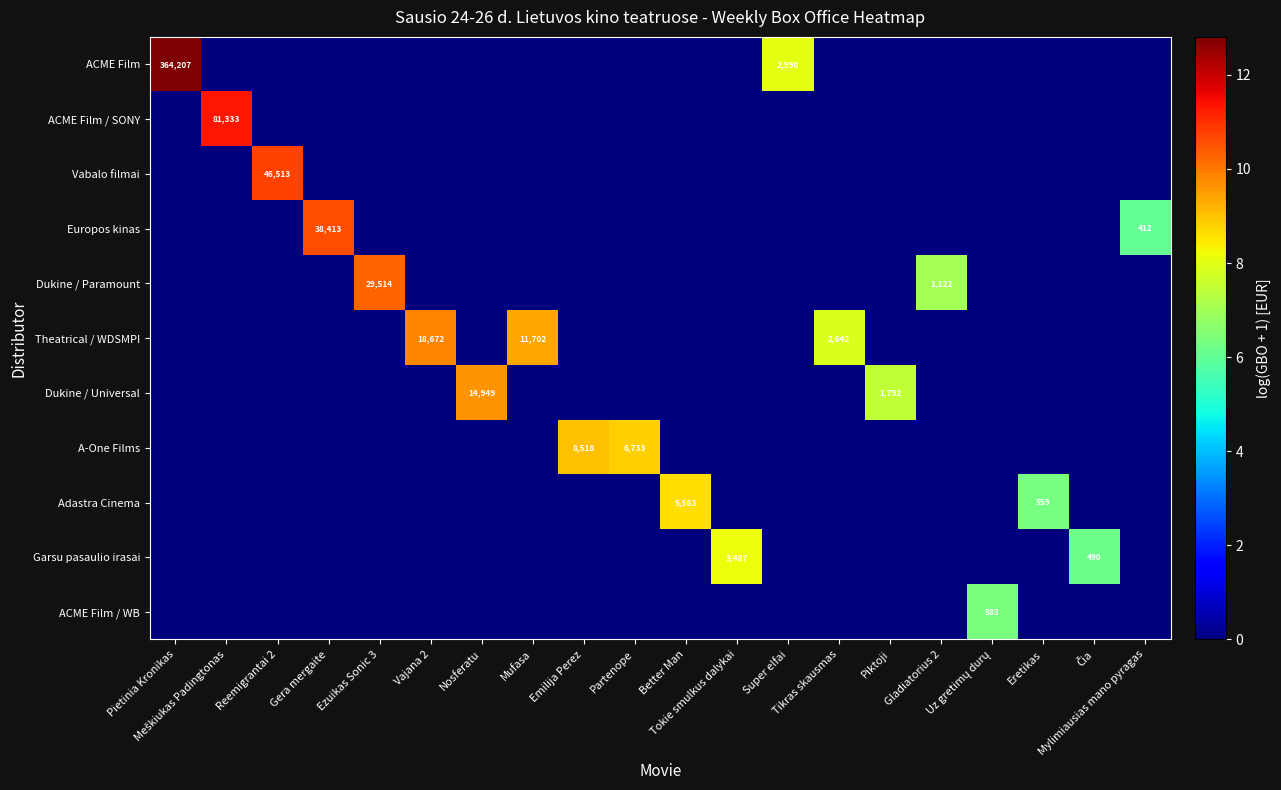

What is the highest value of the Europos kinas series?

10.6